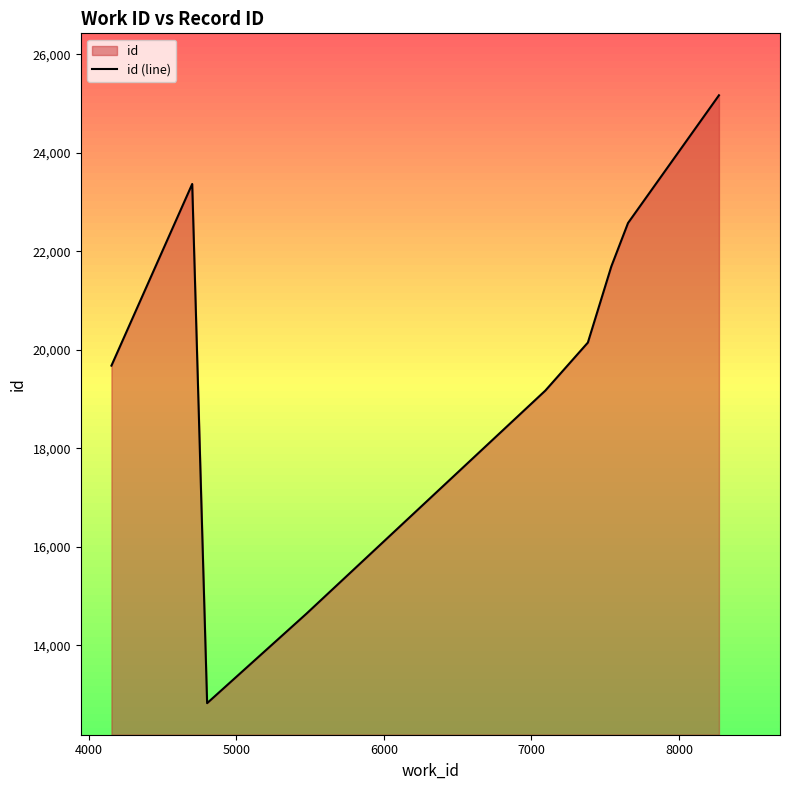

How many points are lower than both their immediate neighbors (excluding endpoints)?

1